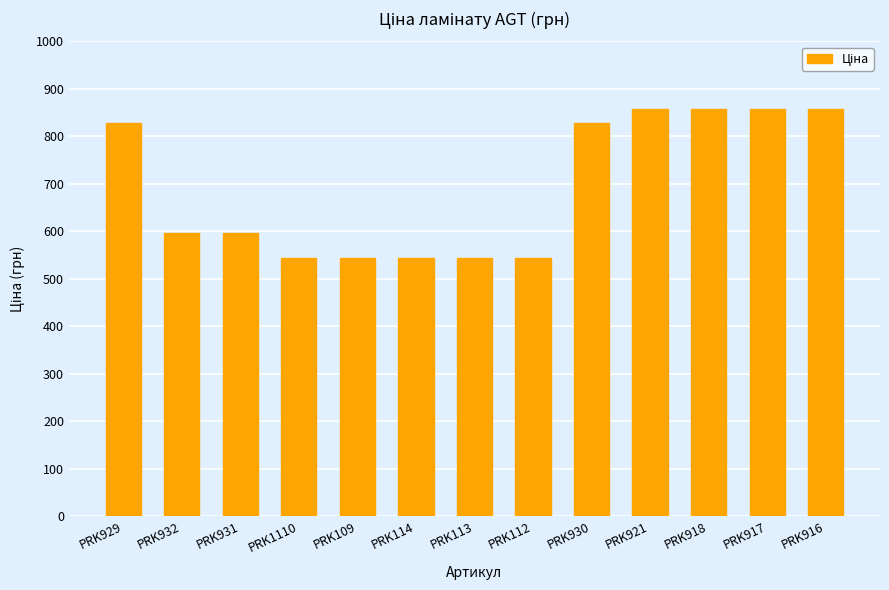

Approximately how many times larger is the value at PRK917 compared to PRK916?

1.0